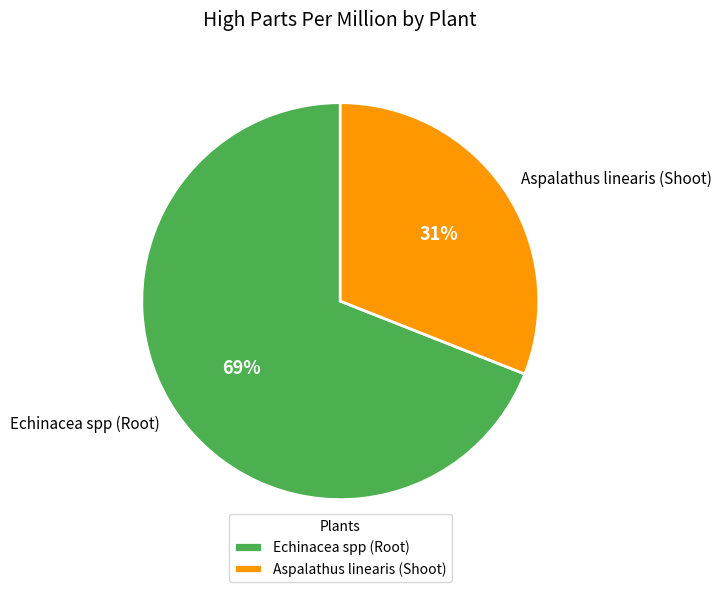

To the nearest percent, what is the average slice percentage?

50%